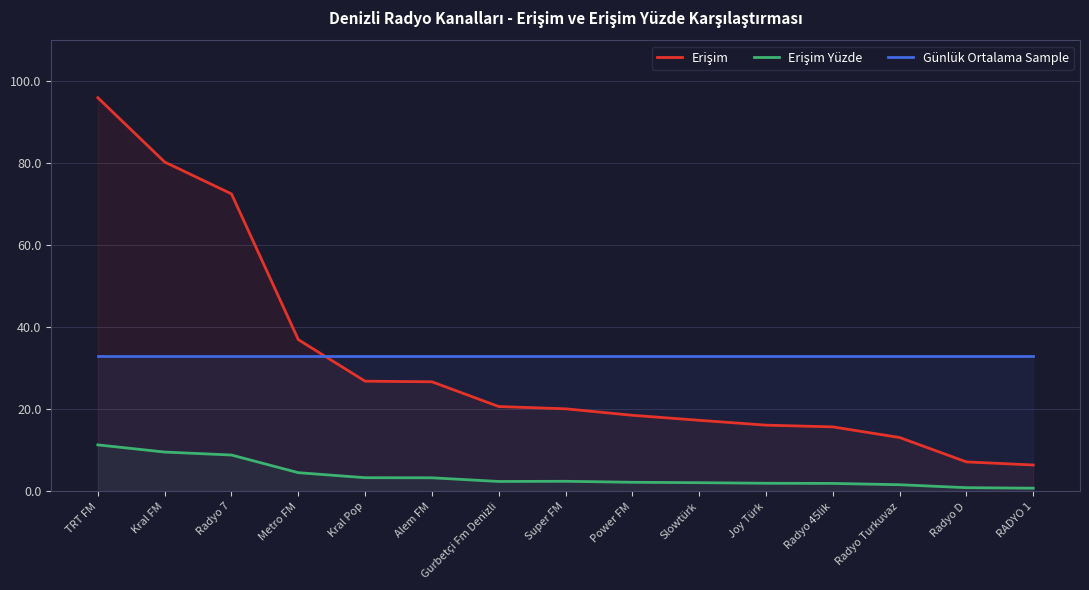

Reading left to right, extract all data points from this chart.

Erişim: 96.0	80.4	72.6	37.0	26.9	26.7	20.7	20.2	18.6	17.4	16.2	15.7	13.2	7.2	6.4
Erişim Yüzde: 11.4	9.6	8.9	4.6	3.3	3.3	2.4	2.5	2.2	2.1	2.0	2.0	1.6	0.9	0.8
Günlük Ortalama Sample: 33.0	33.0	33.0	33.0	33.0	33.0	33.0	33.0	33.0	33.0	33.0	33.0	33.0	33.0	33.0